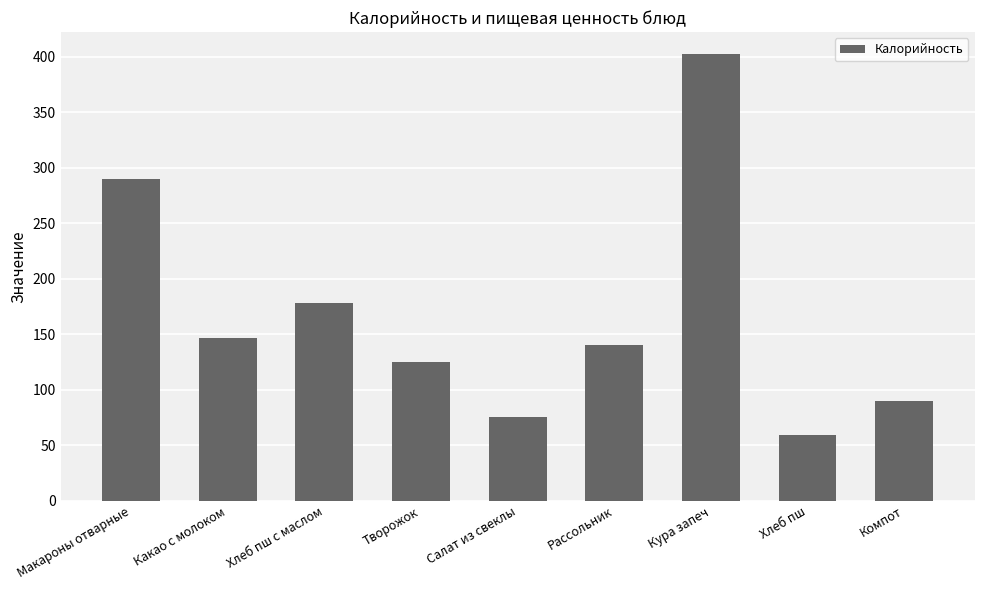

What is the sum of all values?

1506